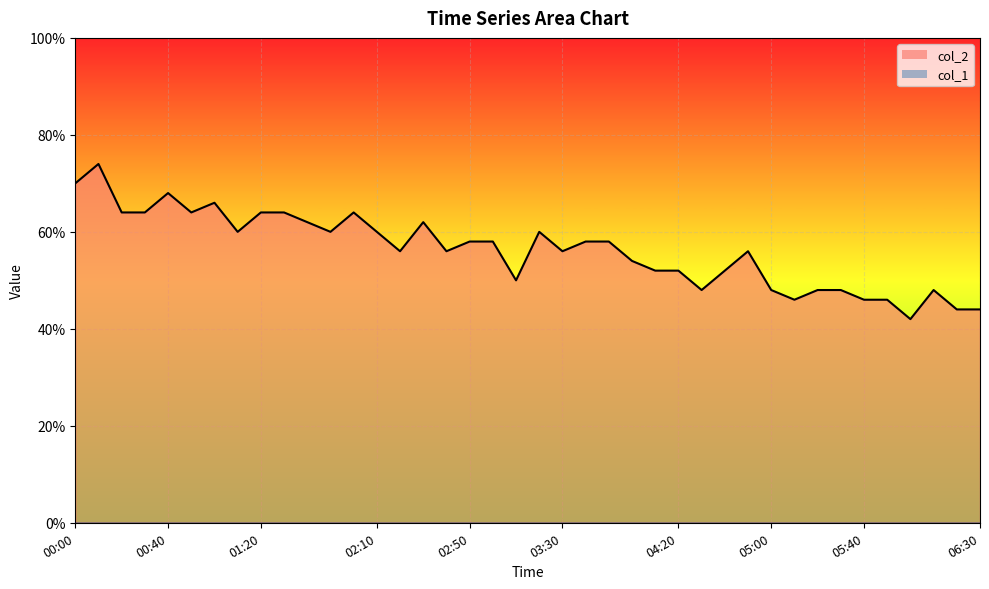

What is the average value?

2.8